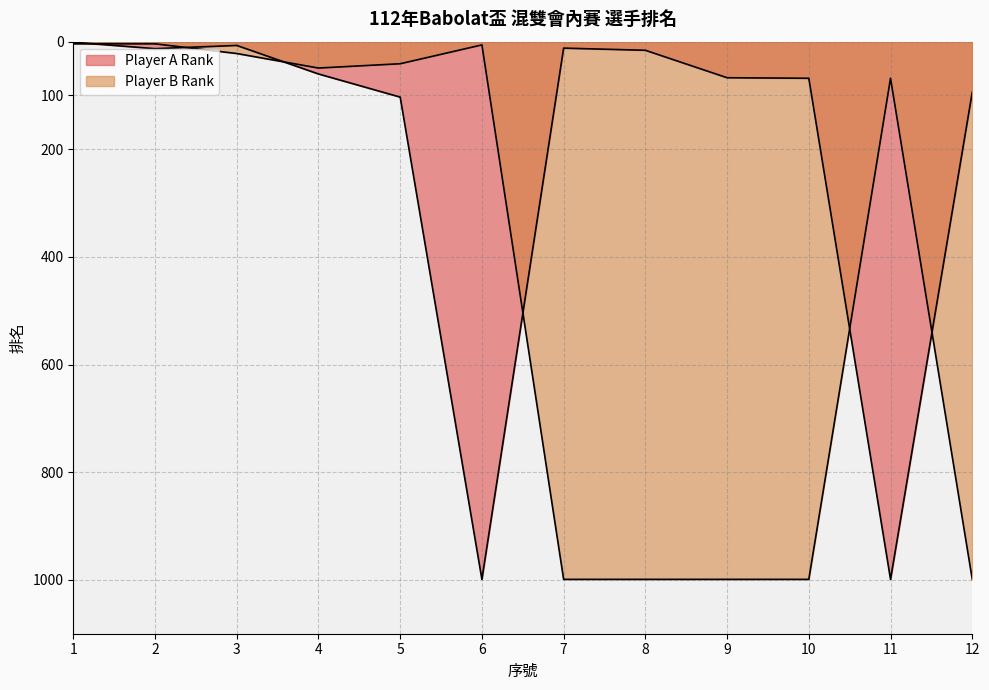

Between 9 and 6, which is larger?

6